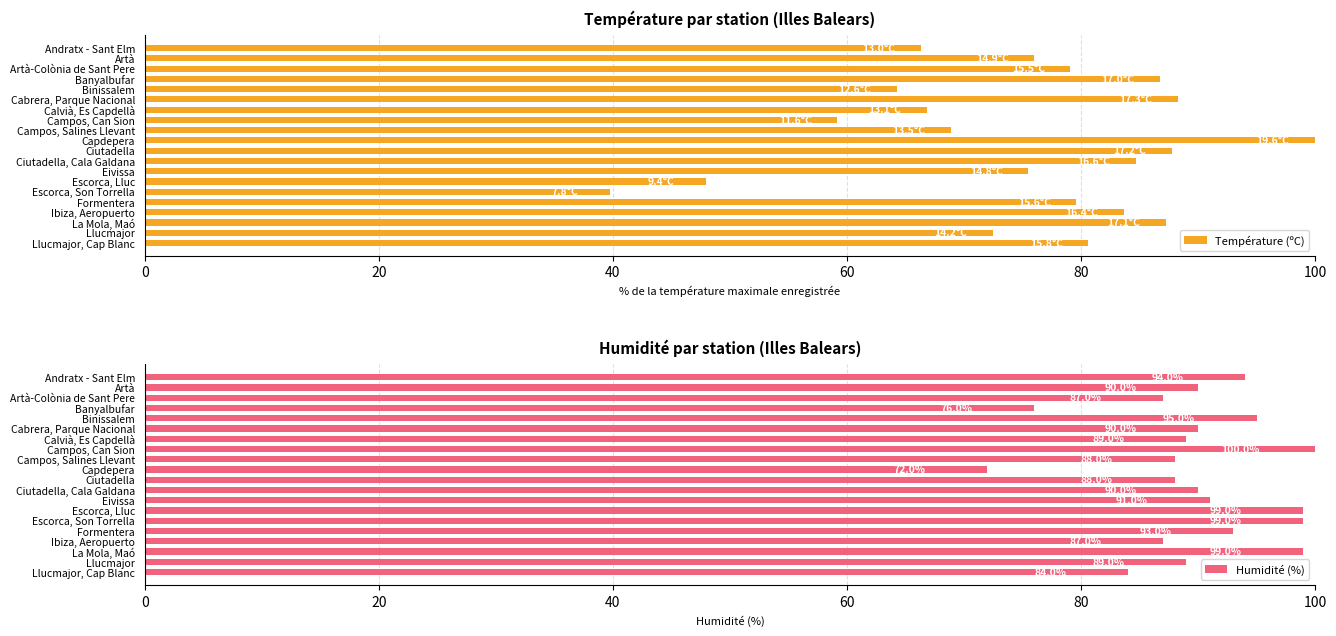

Is it true that Température (ºC) equals 130.7 at Eivissa?

False